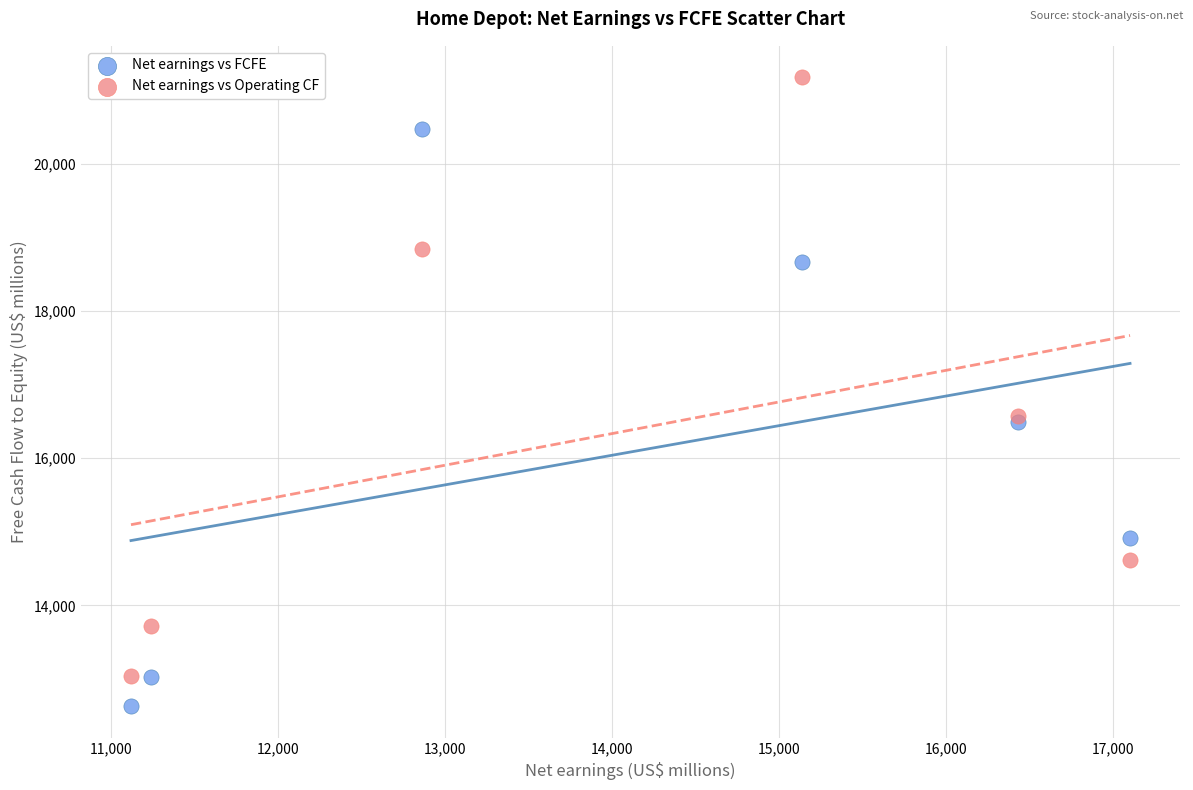

Which series has the largest Y range (max minus min)?

Net earnings vs Operating CF